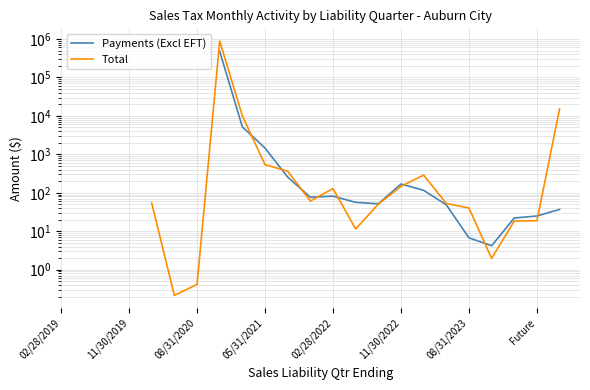

What are all the series names shown in the legend?

Payments (Excl EFT), Total